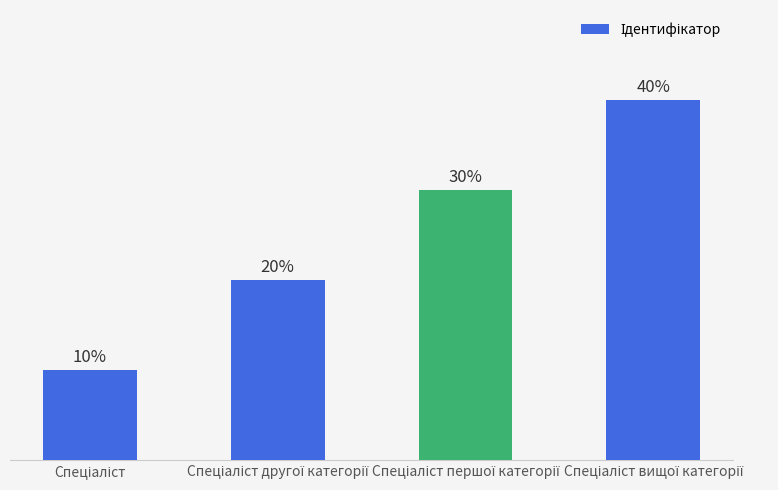

Which category has the lowest value across all series?

Спеціаліст